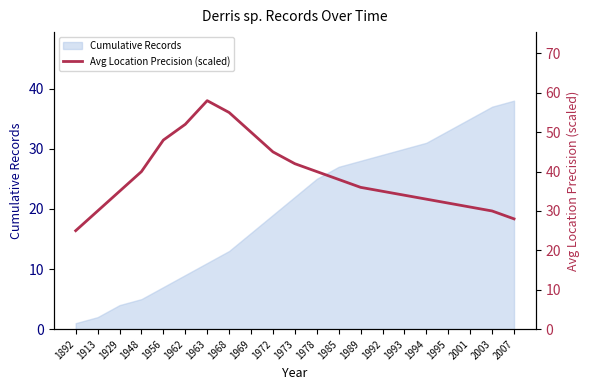

The chart shows a value of 9 at 1929. True or false?

False